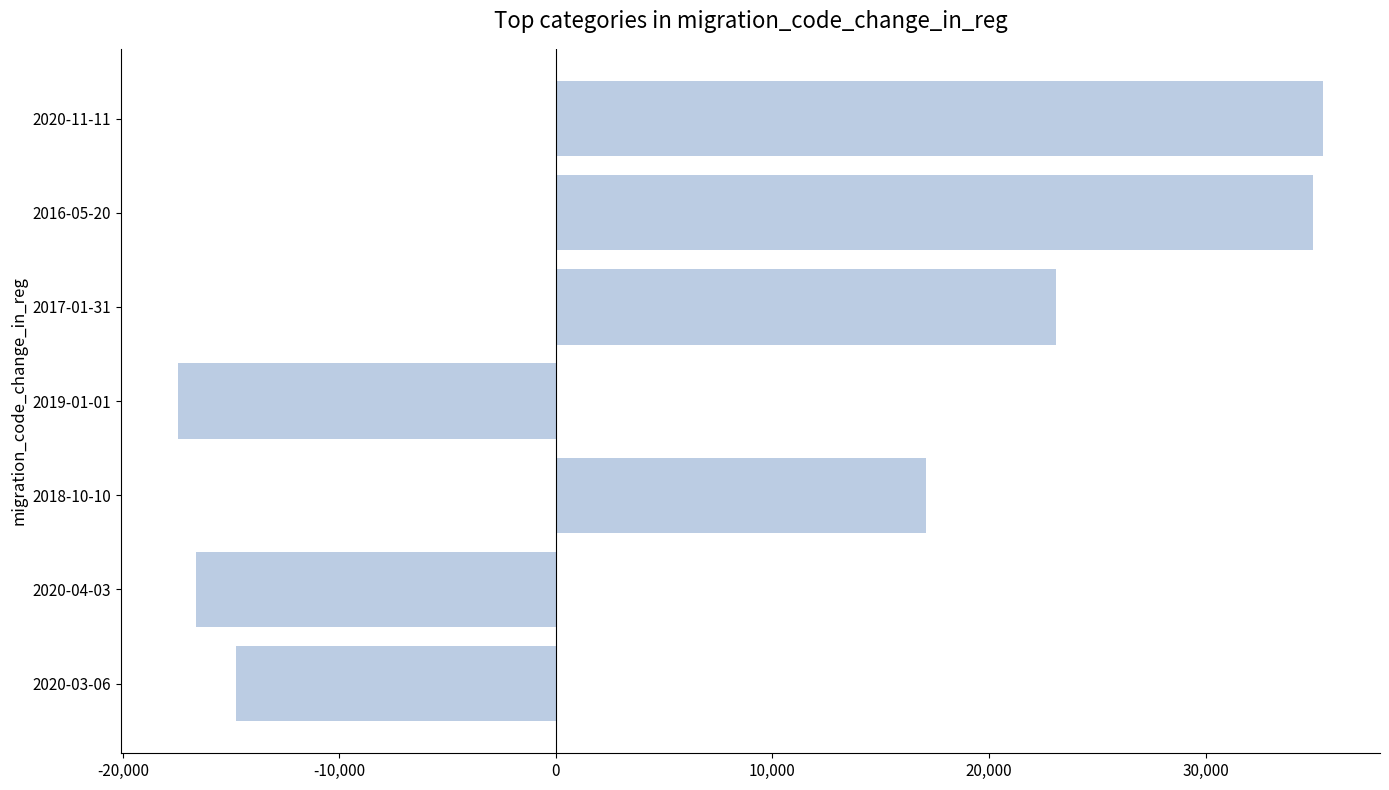

Reading bottom to top, list all the values displayed in this chart.

-14756.0	-16607.4	17094.8	-17437.8	23110.5	34960.5	35410.0